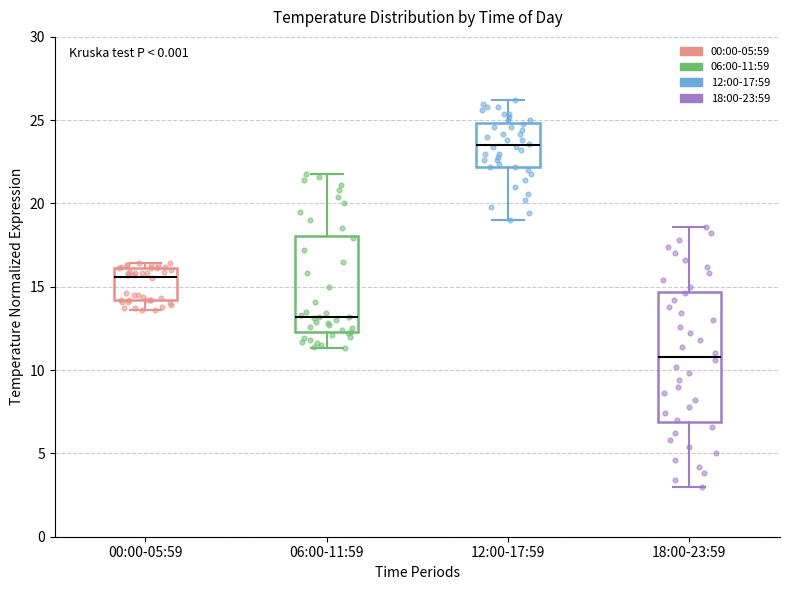

Comparing the boxes themselves (not the whiskers), which one is the tallest?

18:00-23:59